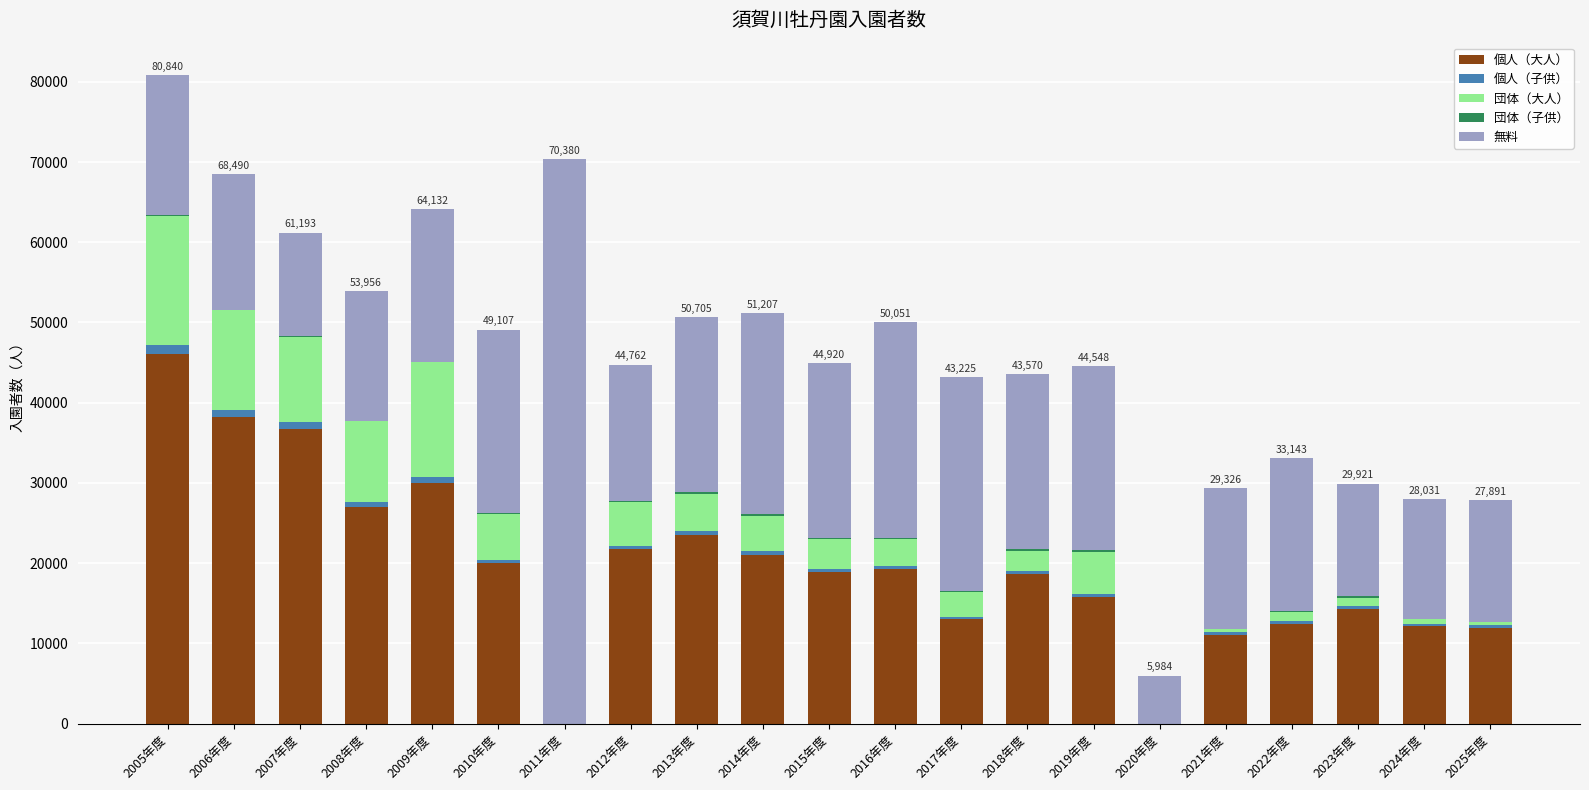

At which category is the sum across all series the highest?

2005年度